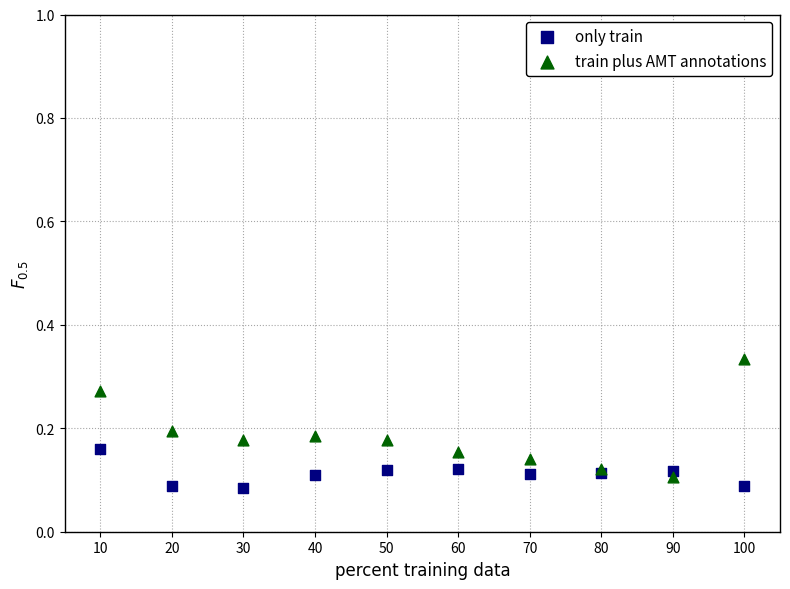

Which series has the widest spread of Y values?

train plus AMT annotations